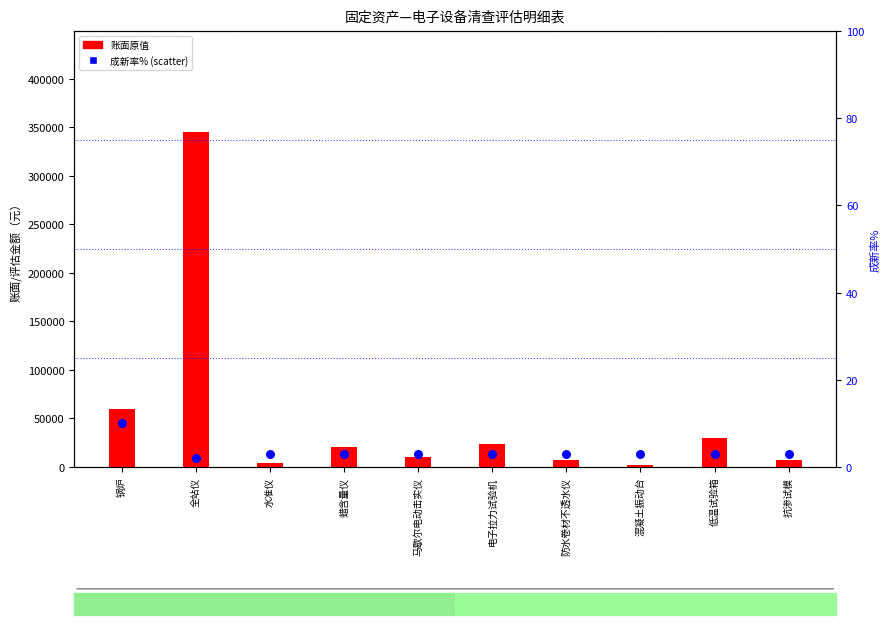

Is the value of 账面原值 at 马歇尔电动击实仪 greater than the value of 成新率% at 低温试验箱?

Yes